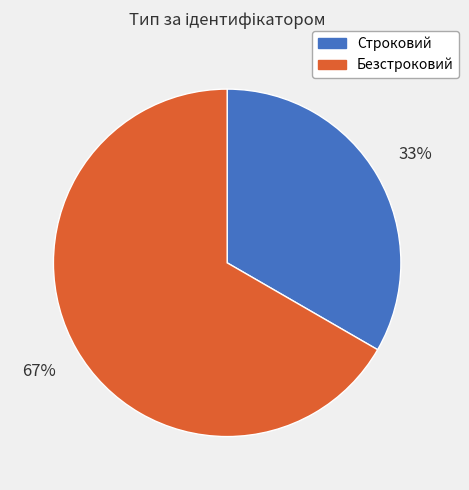

To the nearest percent, what portion does Безстроковий represent?

67%